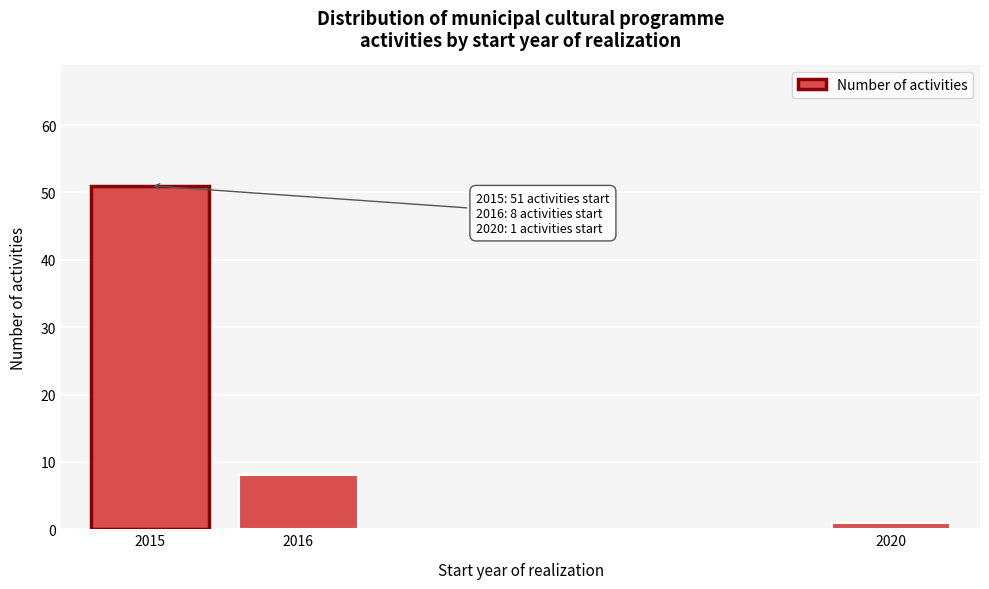

Reading left to right, list all the values displayed in this chart.

51	8	1